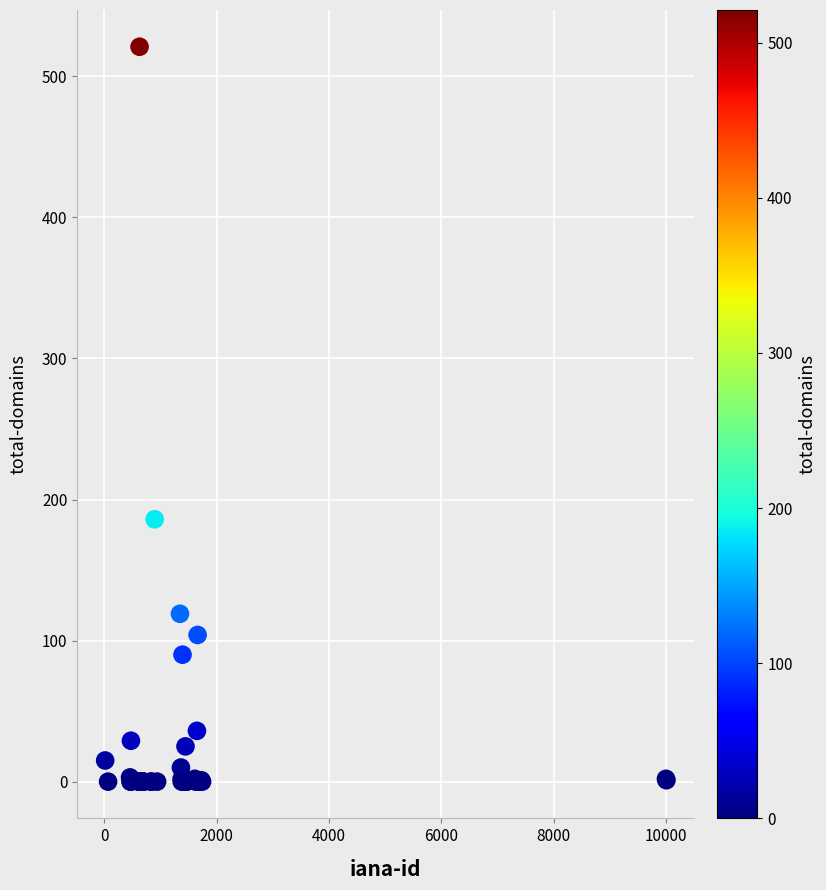

What Y value in the scatter plot is closest to 260?

186